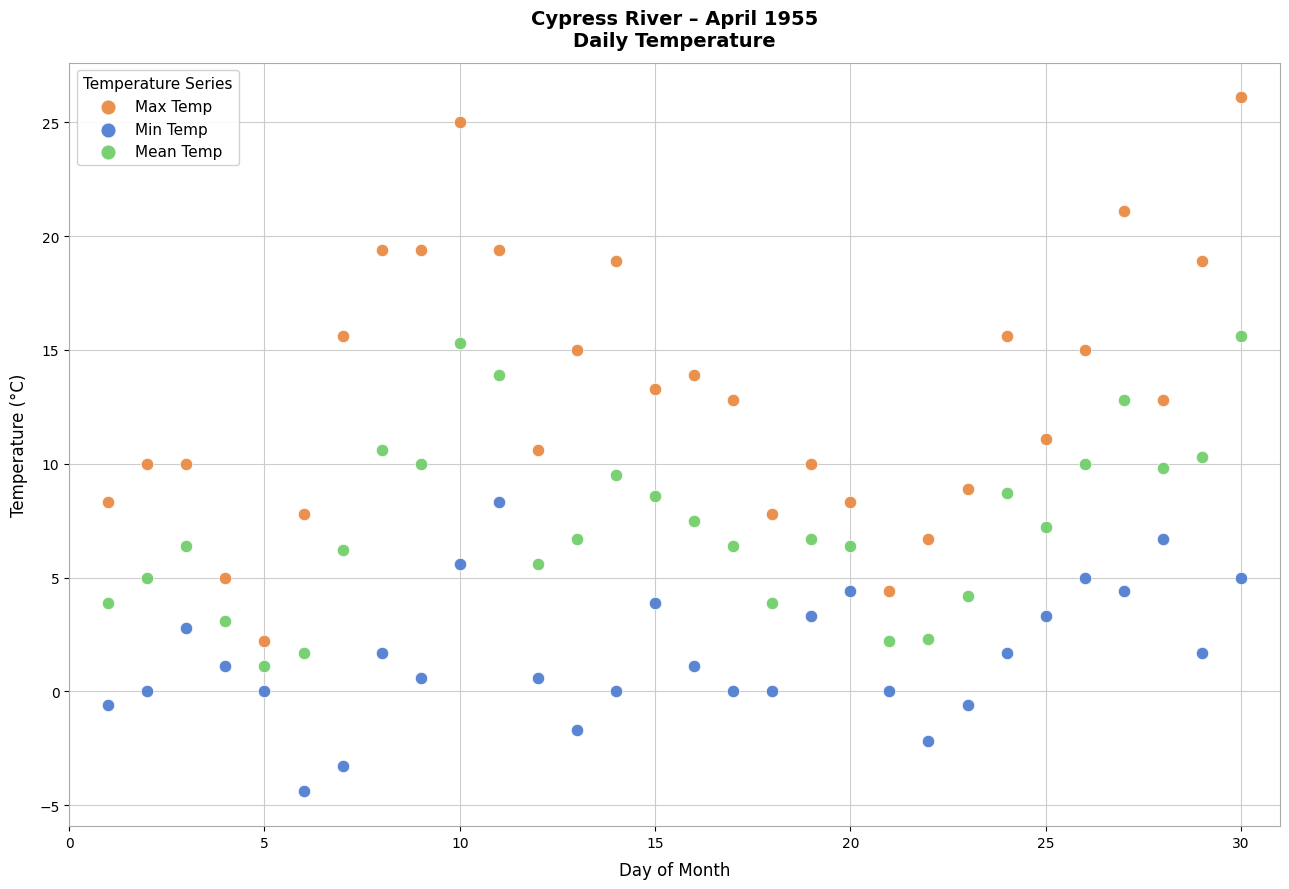

What are all the series names shown in the legend?

Max Temp, Min Temp, Mean Temp